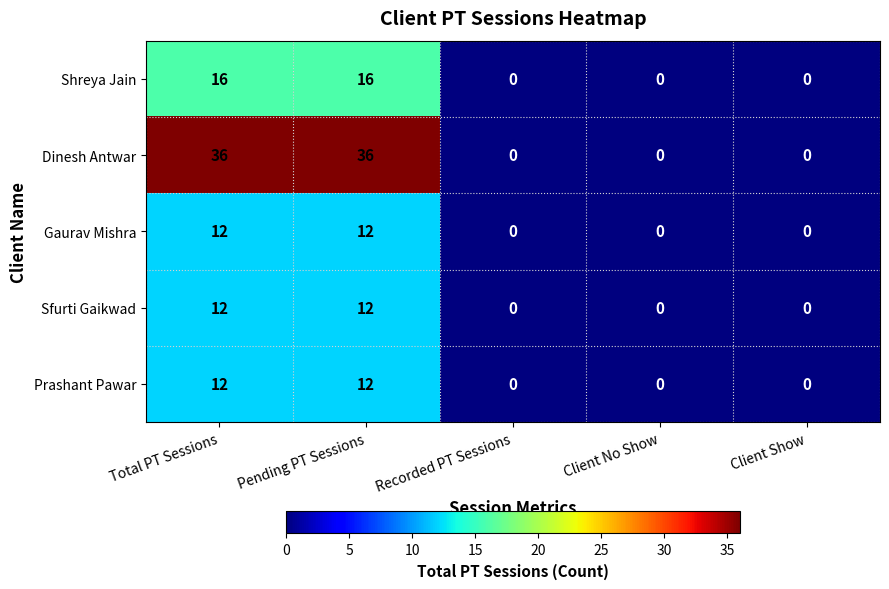

Reading left to right, extract all data points from this chart.

Shreya Jain: 16	16	0	0	0
Dinesh Antwar: 36	36	0	0	0
Gaurav Mishra: 12	12	0	0	0
Sfurti Gaikwad: 12	12	0	0	0
Prashant Pawar: 12	12	0	0	0